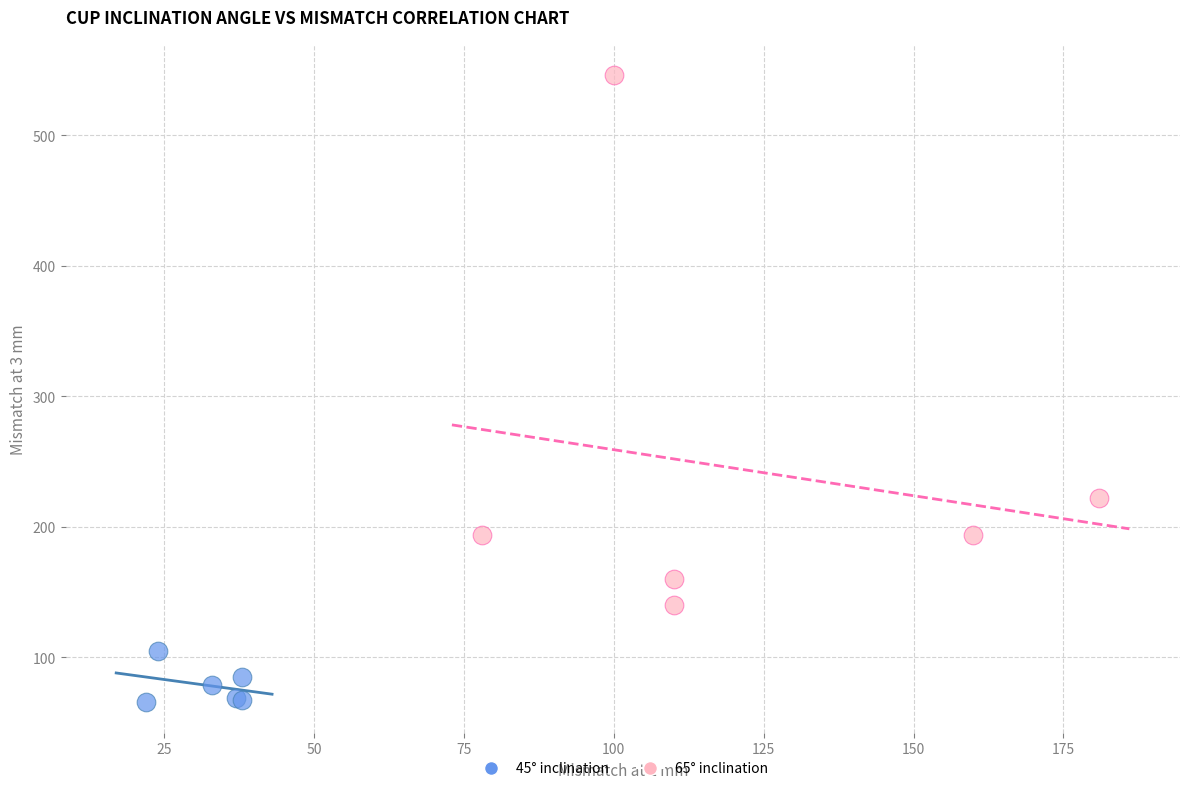

Which series contains the lowest Y value?

45° inclination